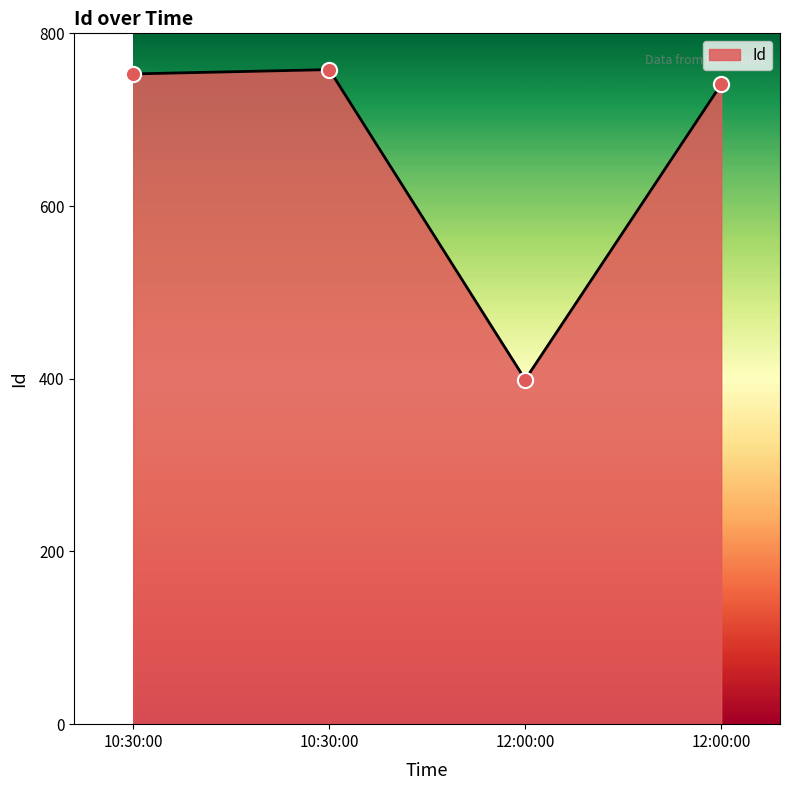

Does the chart have visible grid lines?

No